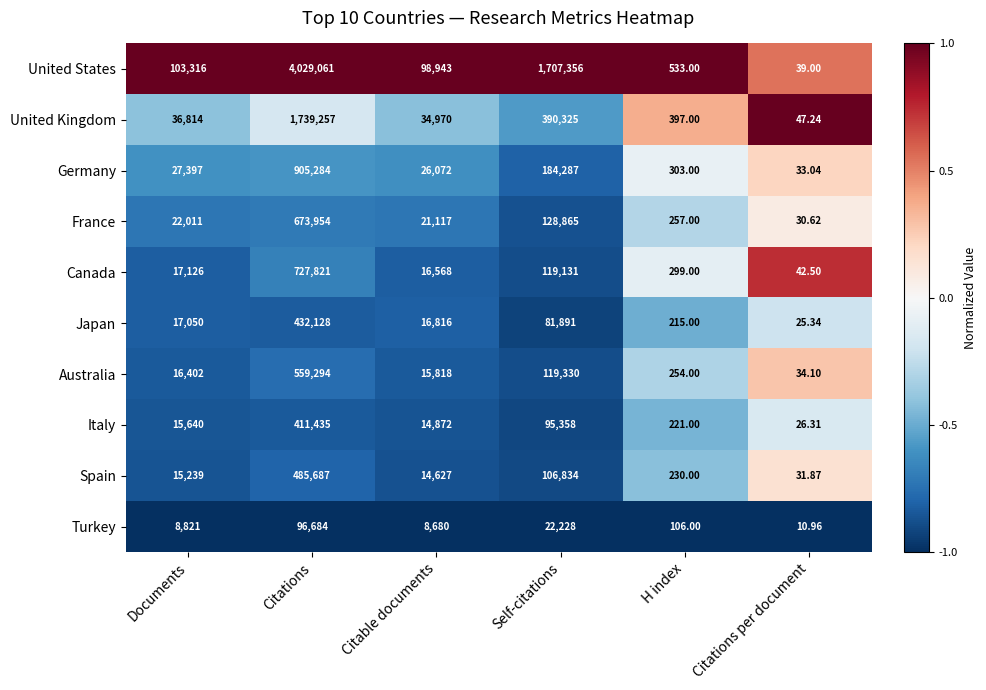

Which category has the highest value in the United States series?

Citations